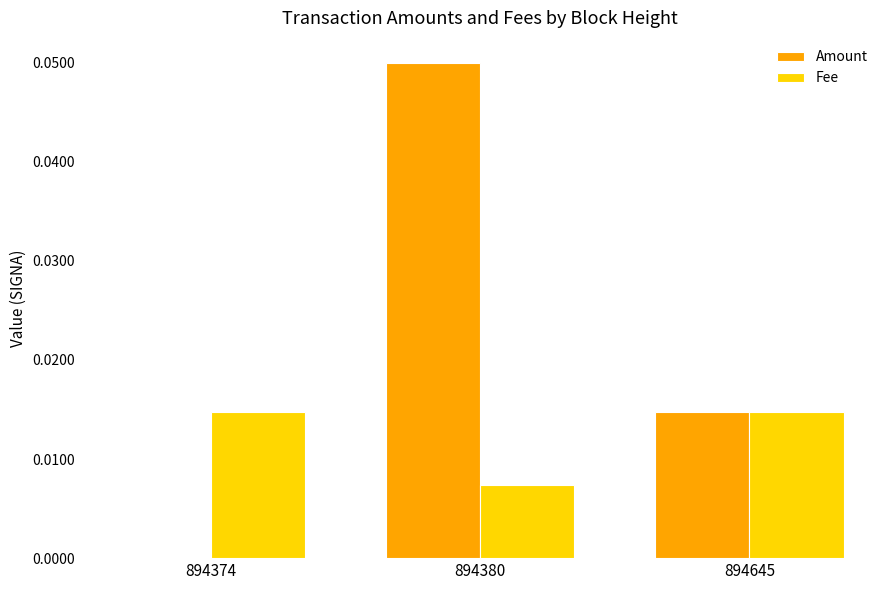

Is it true that Amount equals 0.0 at 894374?

True